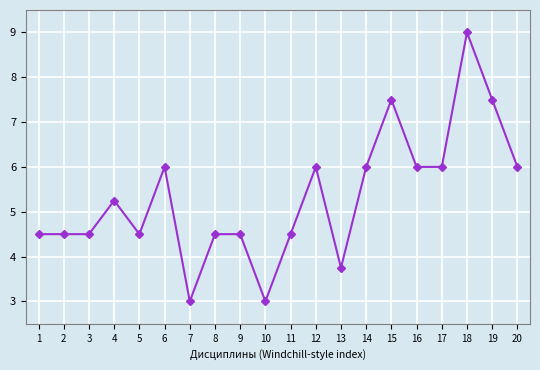

Approximately how many times larger is the value at 12 compared to 9?

1.3